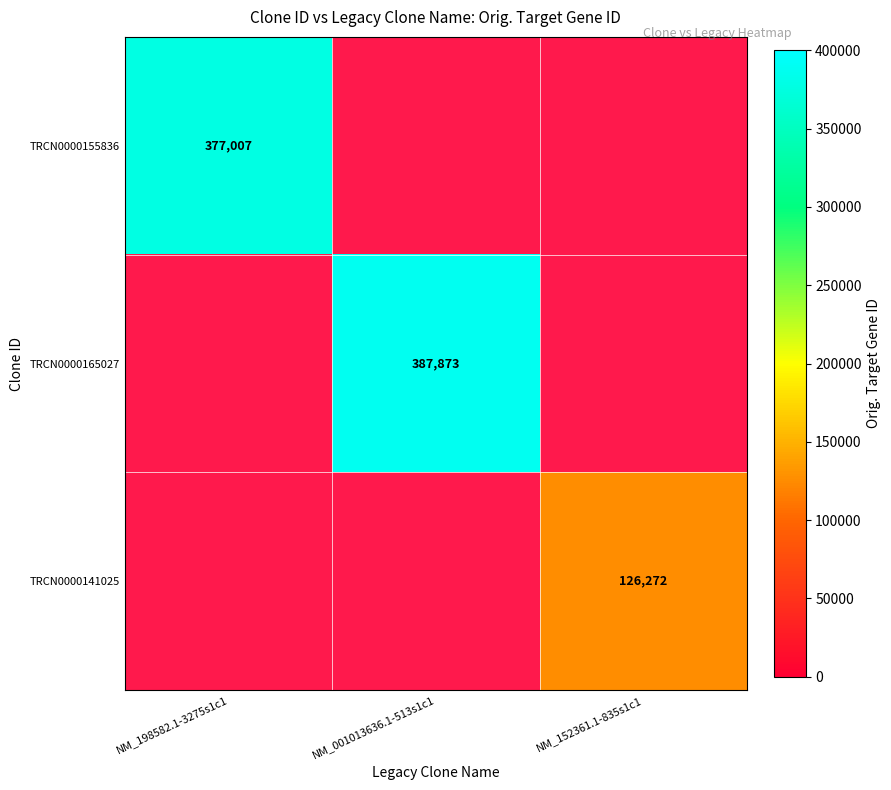

Which label corresponds to the smallest value in the chart?

NM_152361.1-835s1c1